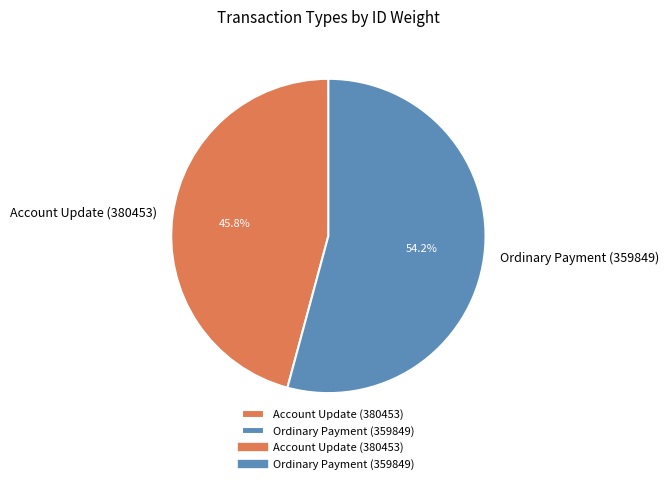

To the nearest percent, what percentage of the pie is Account Update (380453)?

46%